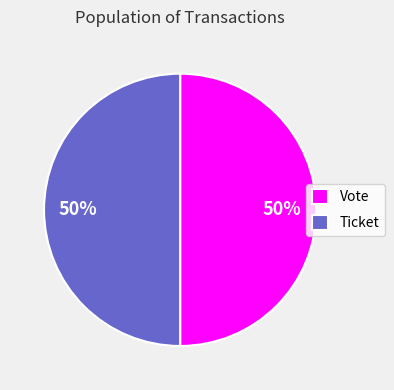

Do Ticket and Vote together represent more than half of the pie?

Yes